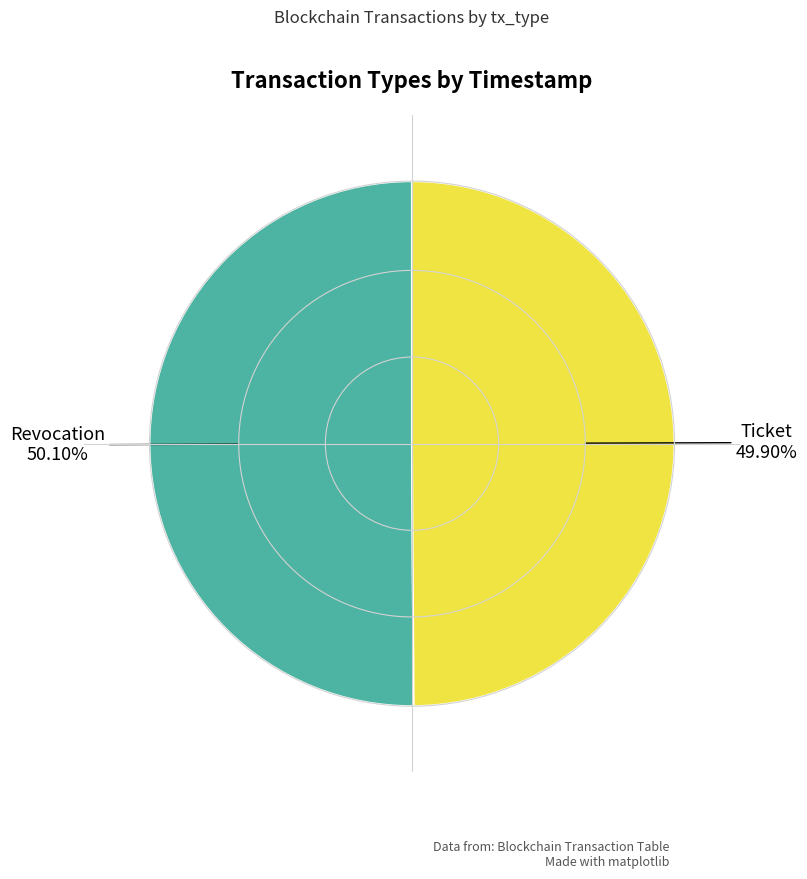

Which slice is the smallest?

Ticket